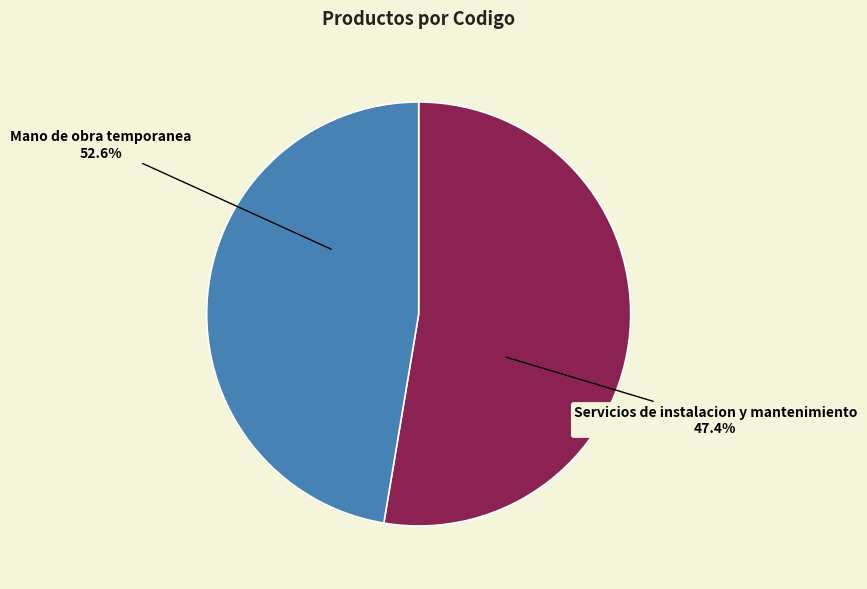

Which slice is the largest?

Mano de obra temporanea